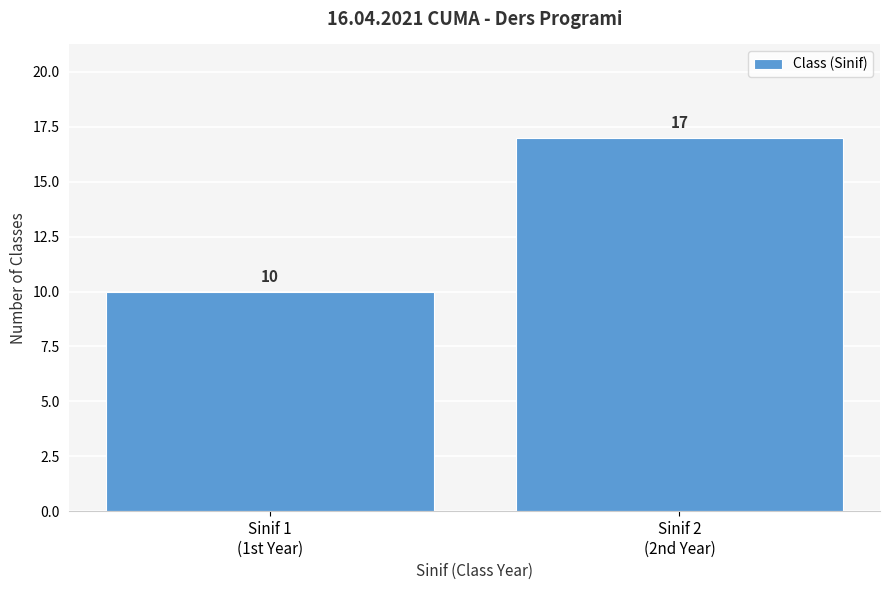

Reading left to right, extract all data points from this chart.

10	17